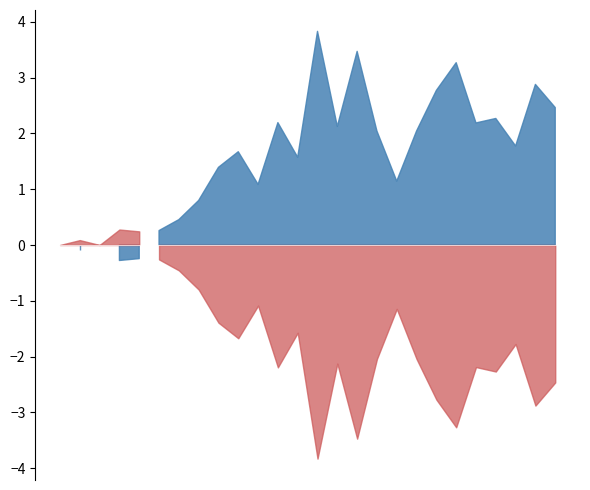

What is the difference between the highest and lowest values at 16?

0.1